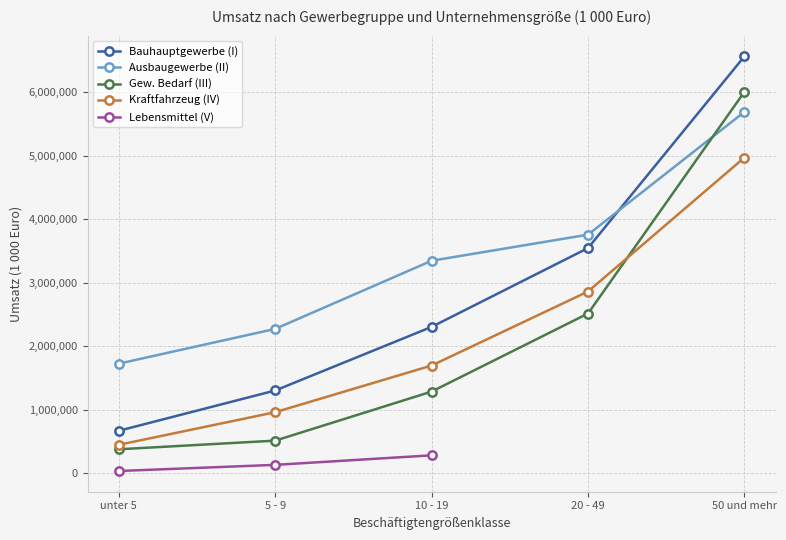

How many Kraftfahrzeug (IV) values are between 963773 and 2863454?

3